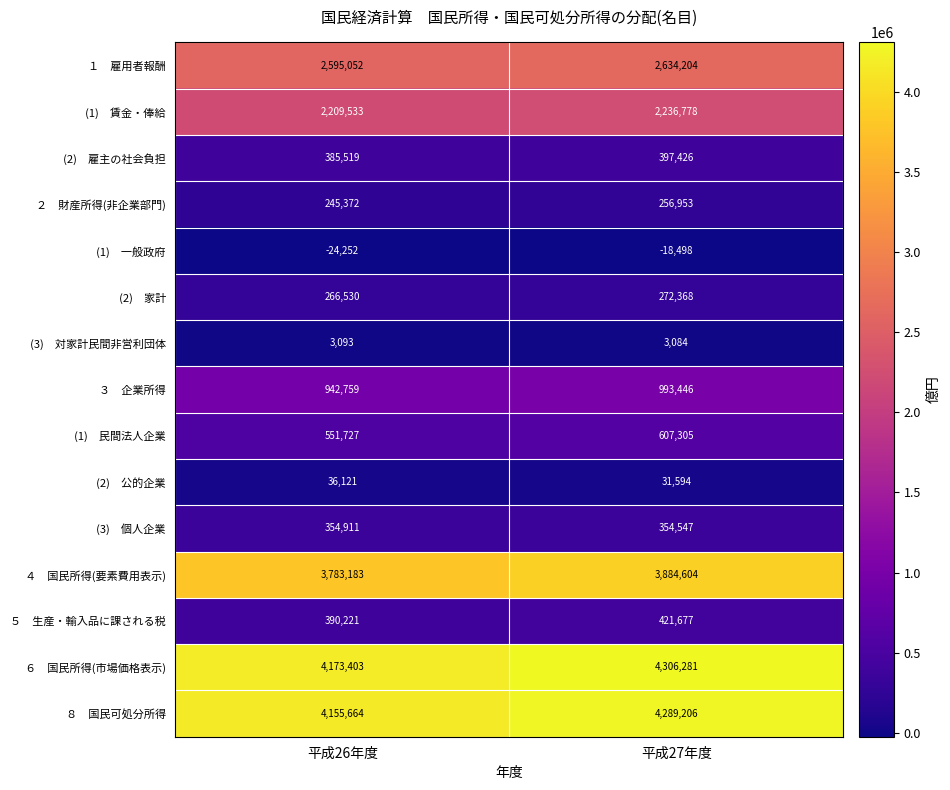

At which category is the sum across all series the highest?

平成27年度